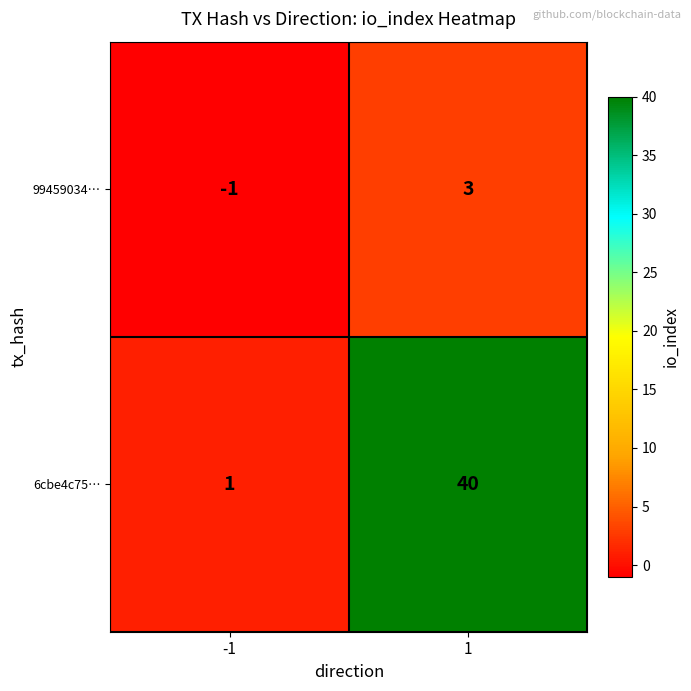

How many series are shown in this chart?

2